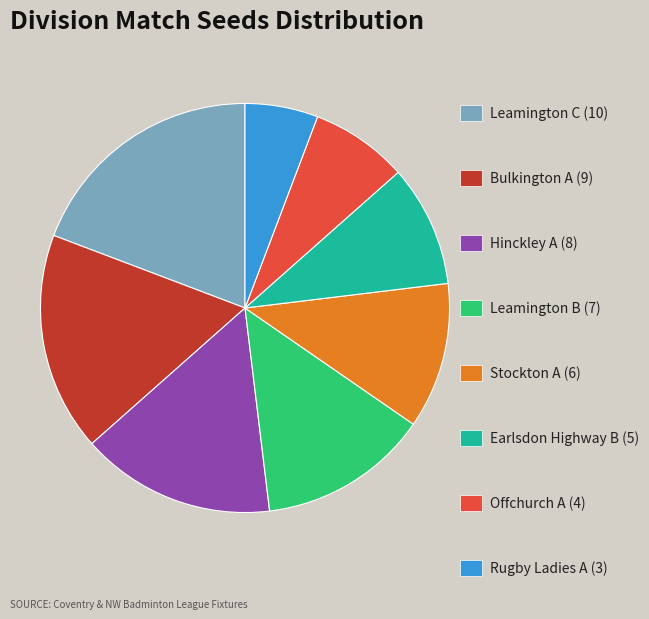

Does any single category account for the majority?

No